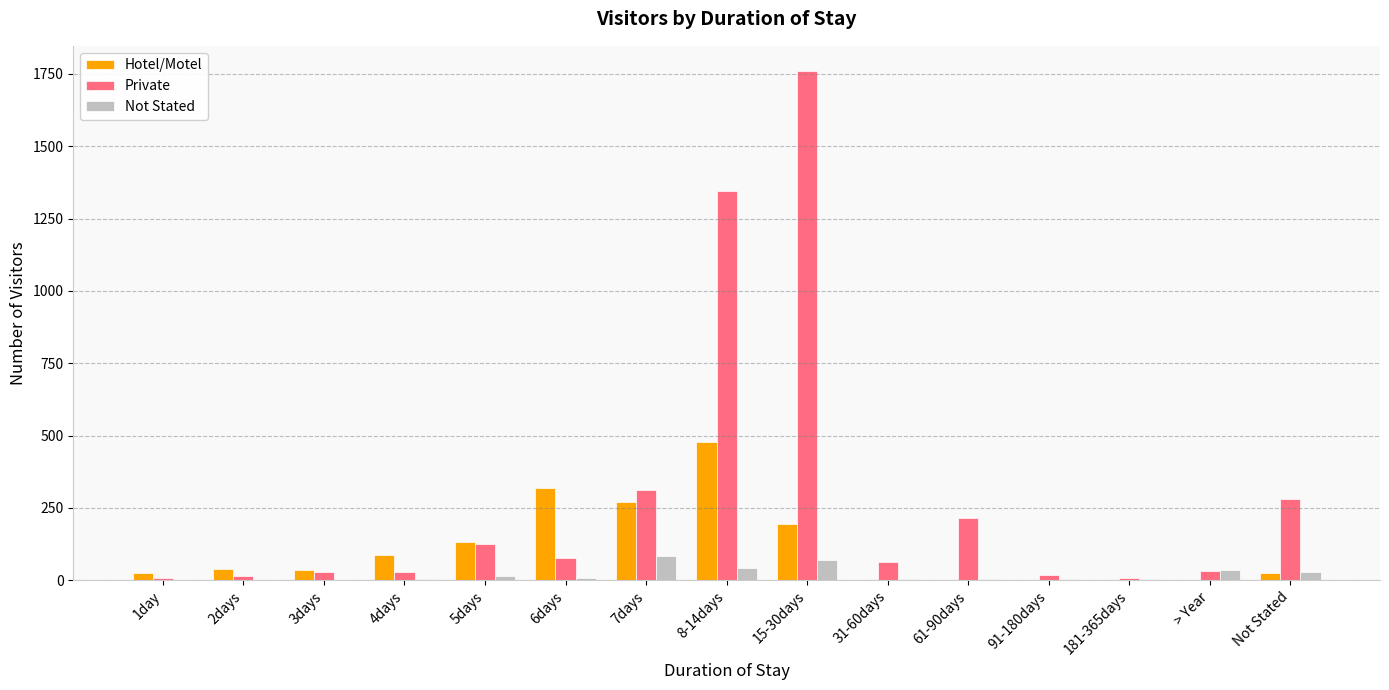

What is the sum of all Hotel/Motel values?

1613